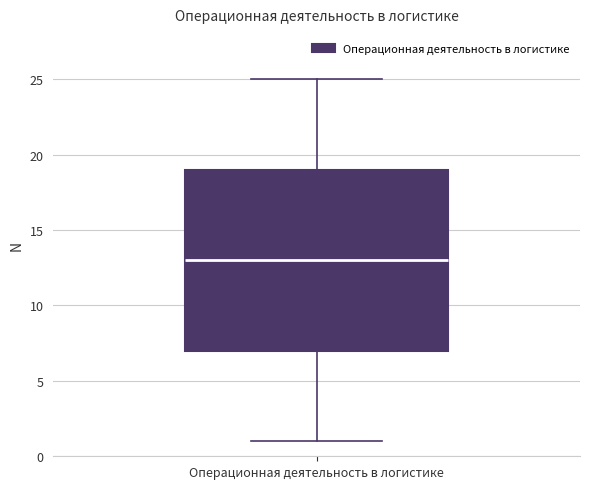

Where does the median line of the box for Операционная деятельность в логистике sit on the y-axis? The values are not printed on the chart, so give them approximately, as read against the axis.

13